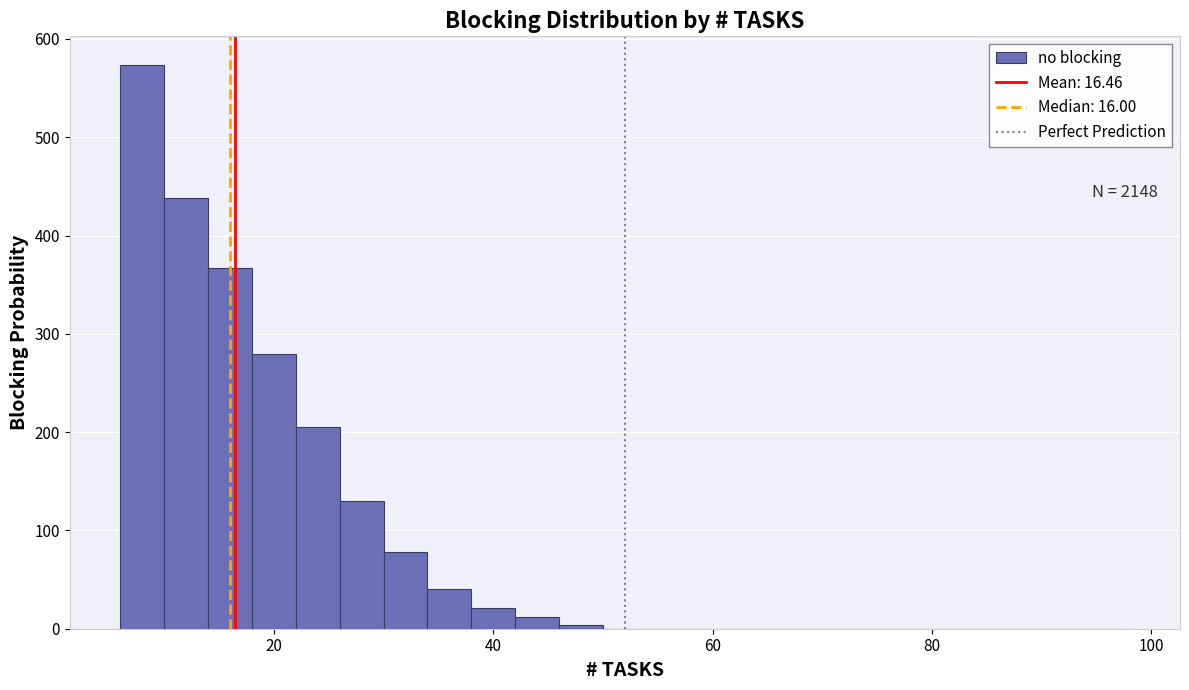

Read against the x-axis, roughly where is the centre of the tallest bar?

8